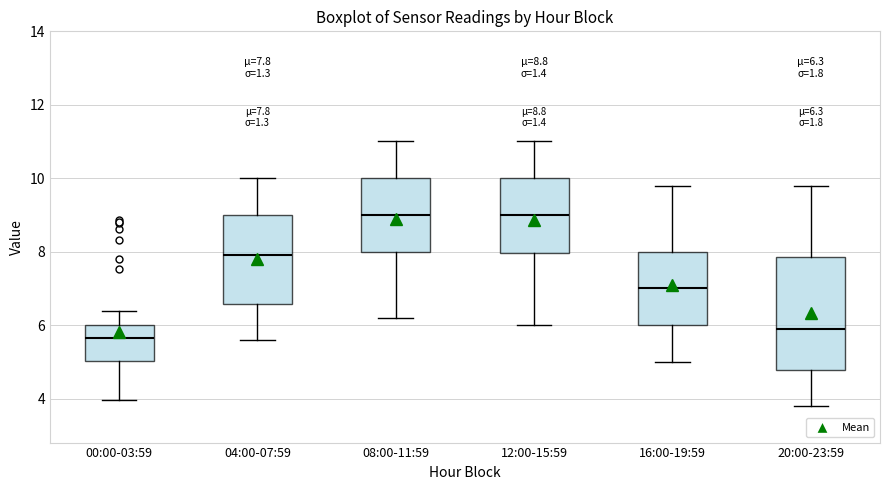

Which box has the lowest median line?

00:00-03:59